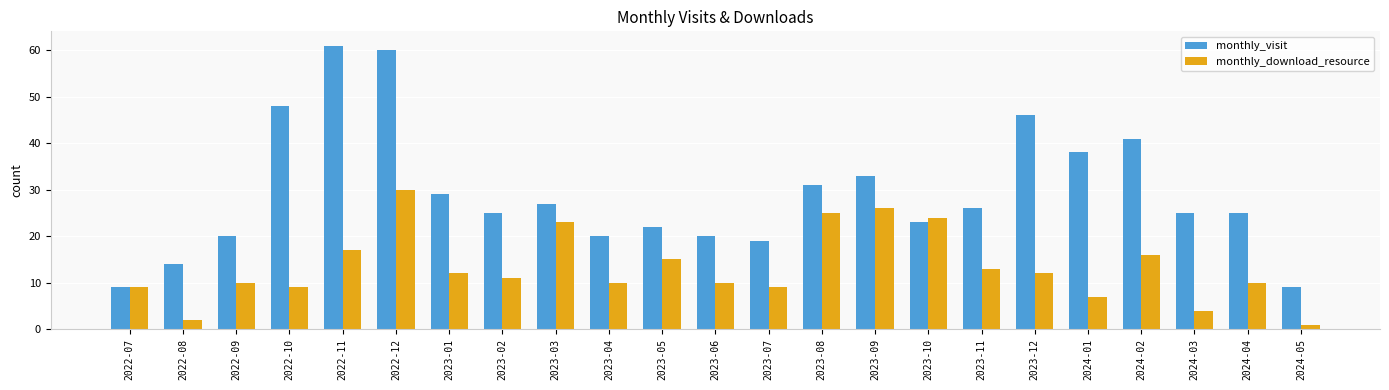

The value of monthly_visit at 2023-07 is 19. True or false?

True